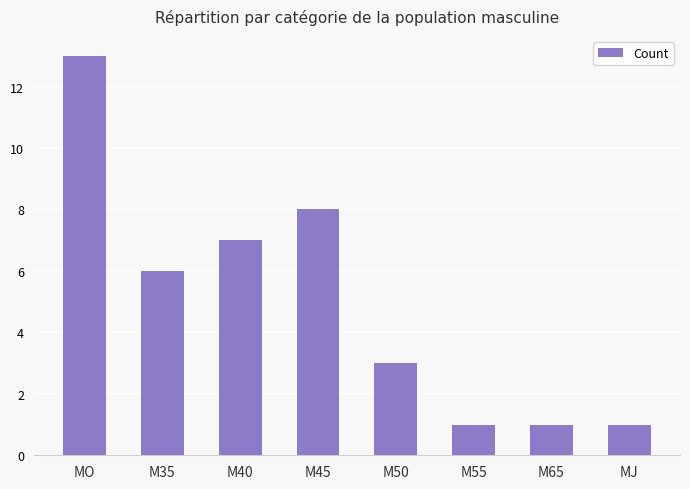

What is the label of the 7th bar from the right?

M35